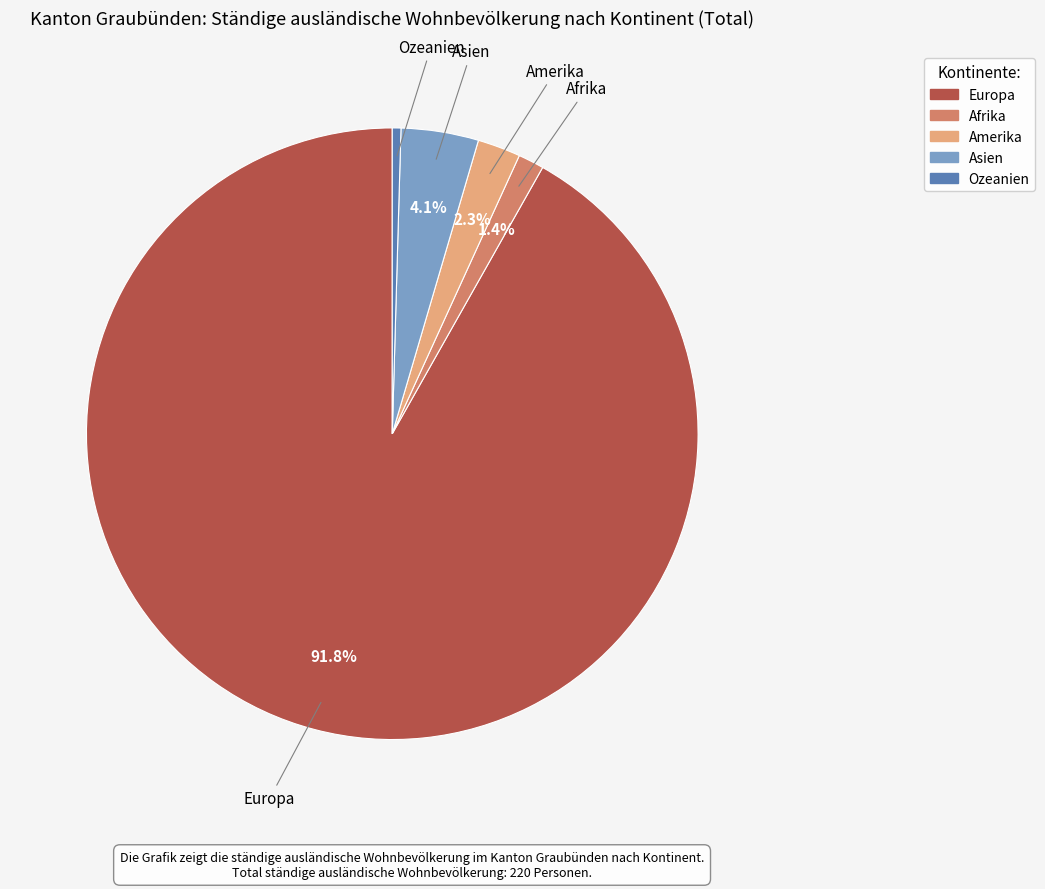

What portion of the pie excludes Afrika?

98.6%